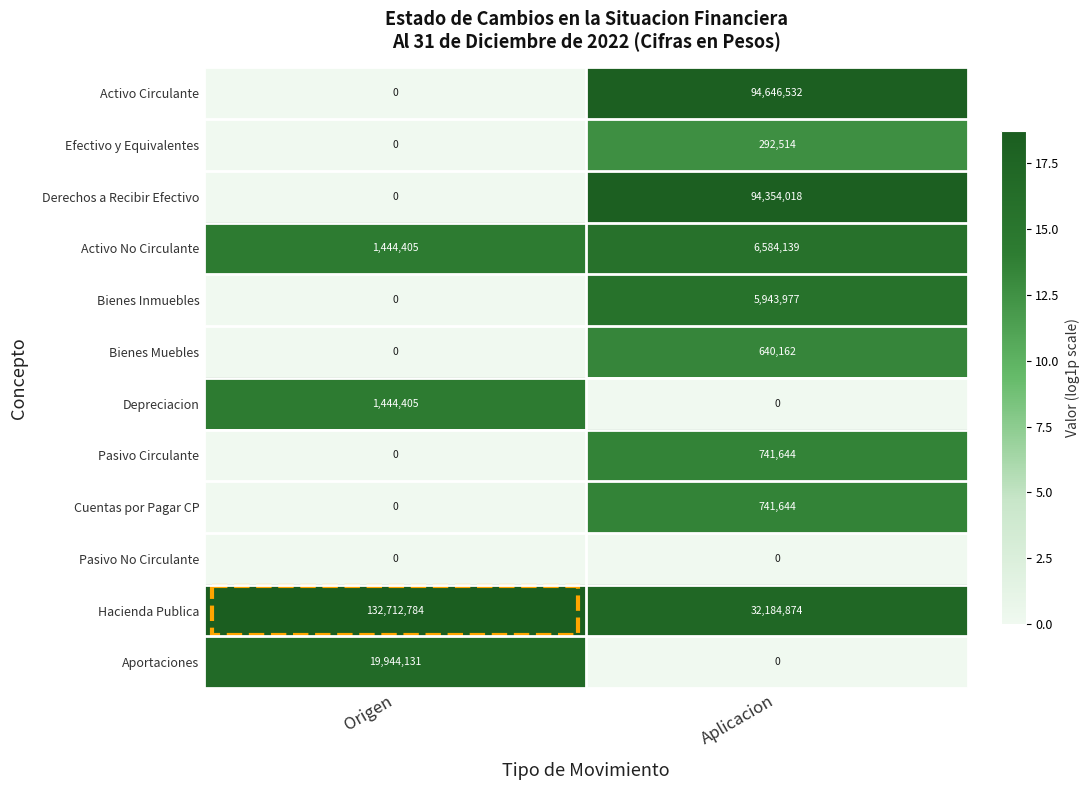

What is the difference between the Depreciacion values at Origen and Aplicacion?

1444405